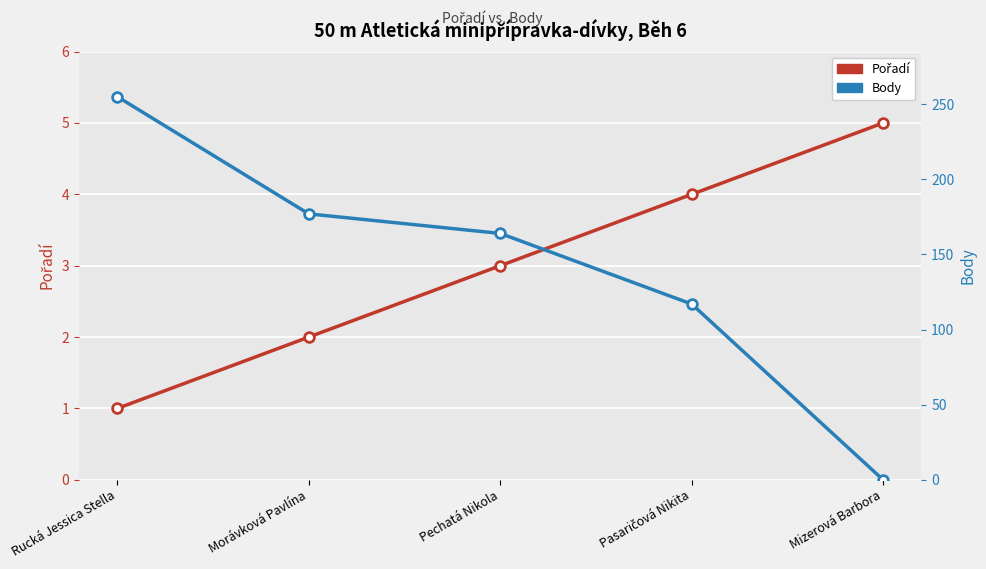

At which label does Body reach its minimum?

Mizerová Barbora